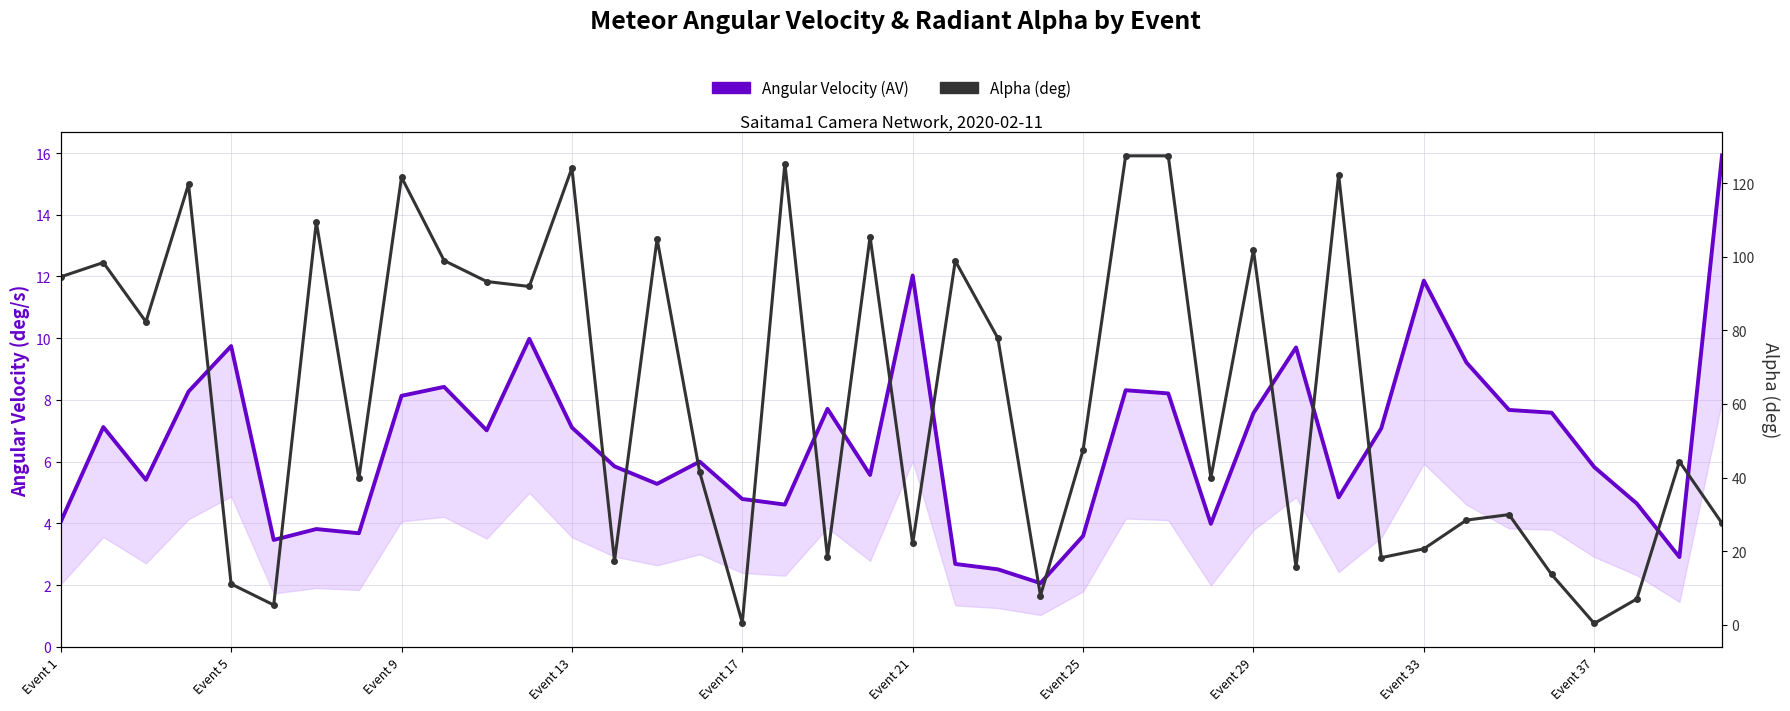

What is the difference between the maximum and minimum values in the Angular Velocity (AV) series?

13.9